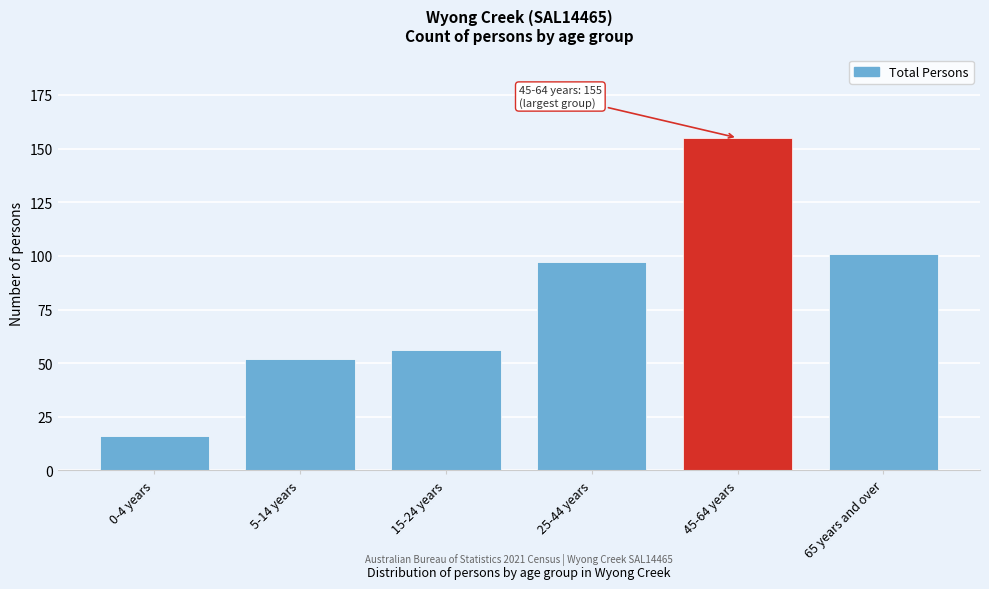

Reading left to right, list all the values displayed in this chart.

16	52	56	97	155	101